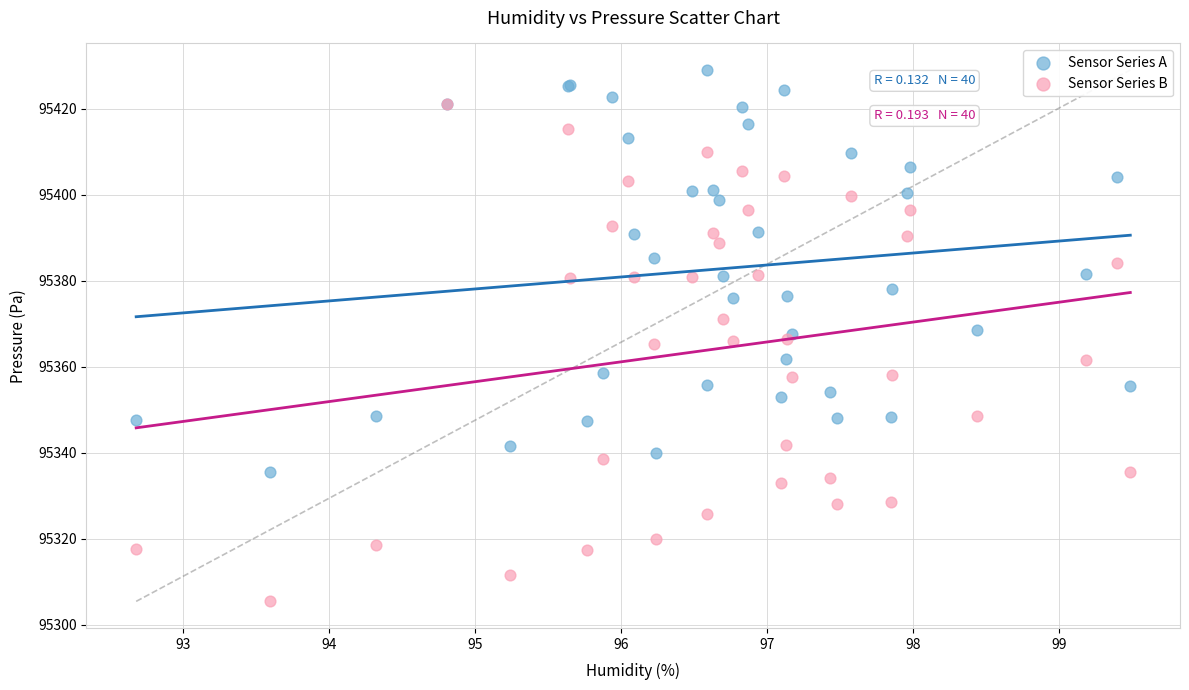

What are all the series names shown in the legend?

Sensor Series A, Sensor Series B